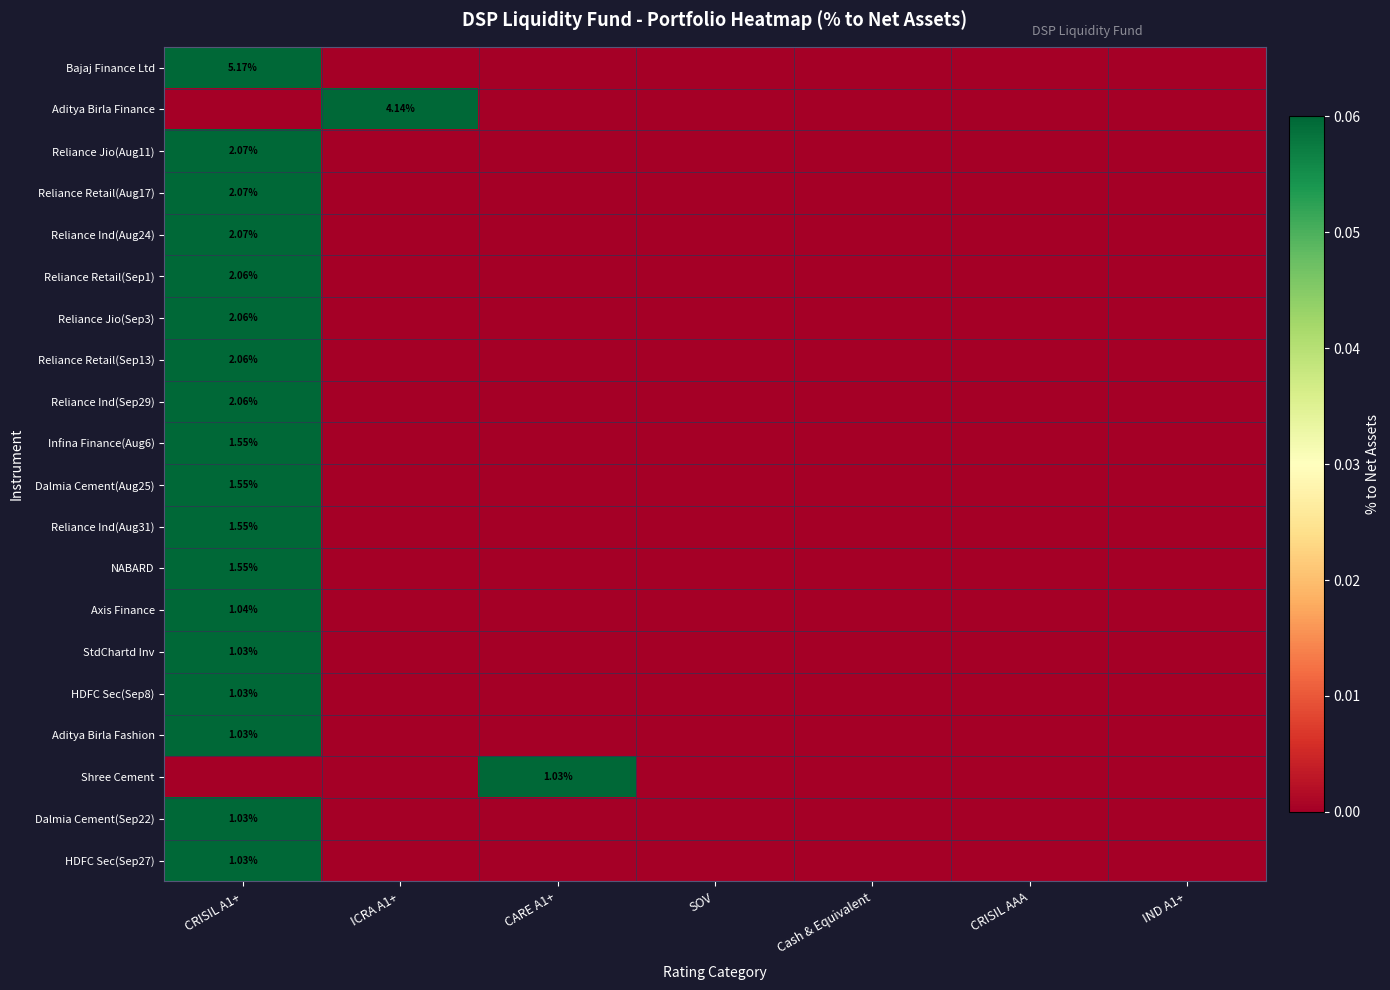

Is it true that Reliance Ind(Aug24) equals 0.0 at IND A1+?

True